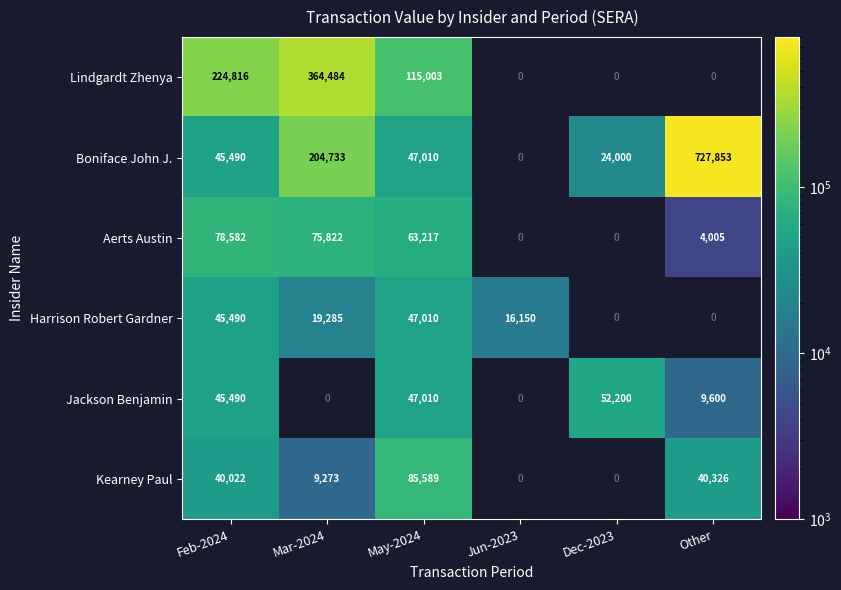

What is the sum of the Boniface John J. values at Feb-2024 and Other?

773343